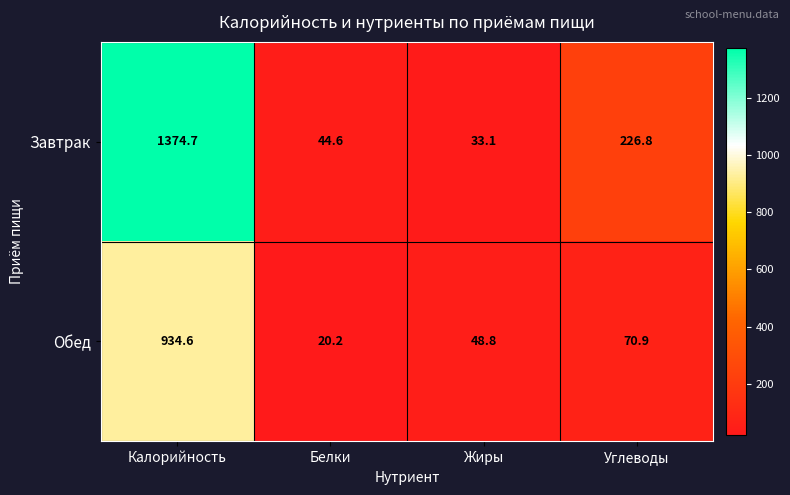

What is the total value across all series at Углеводы?

297.7